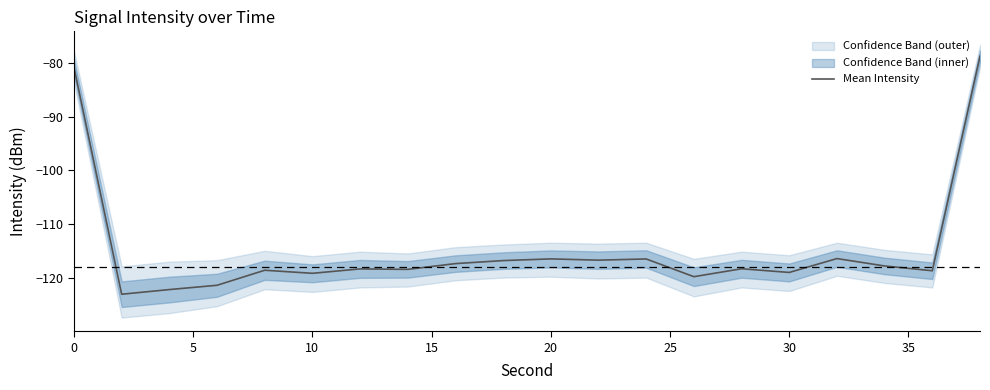

What is the minimum value for Mean Intensity?

-123.1